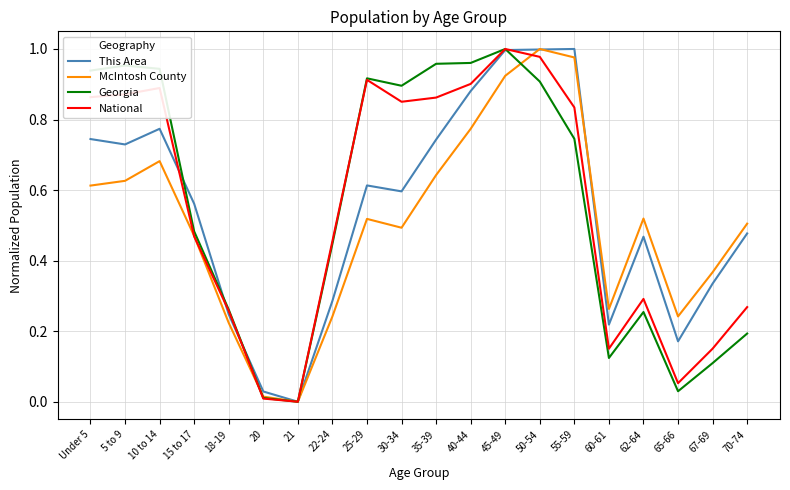

Which category has the highest value in the Georgia series?

45-49